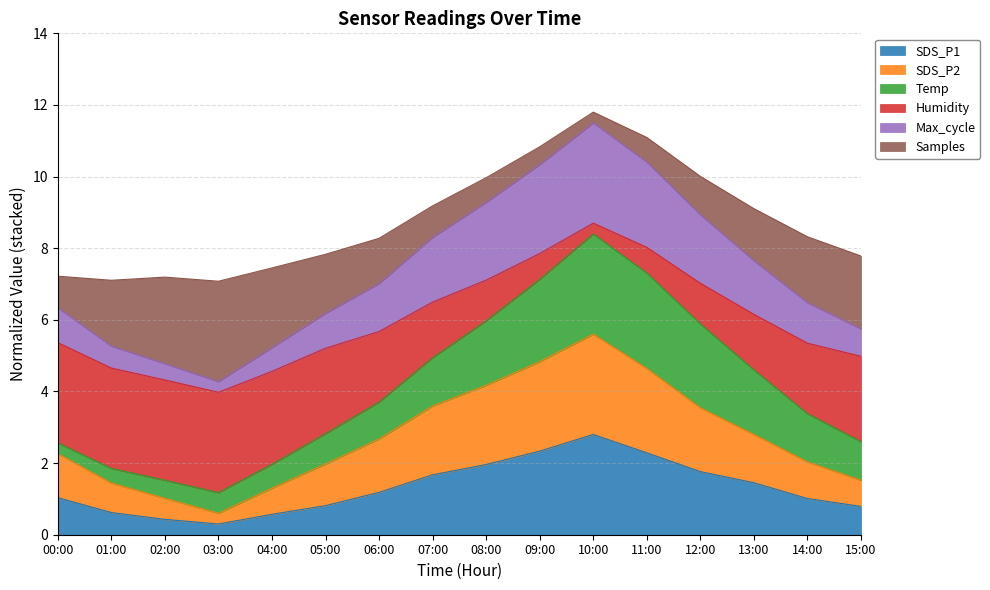

What is the total value across all series at 06:00?

8.3